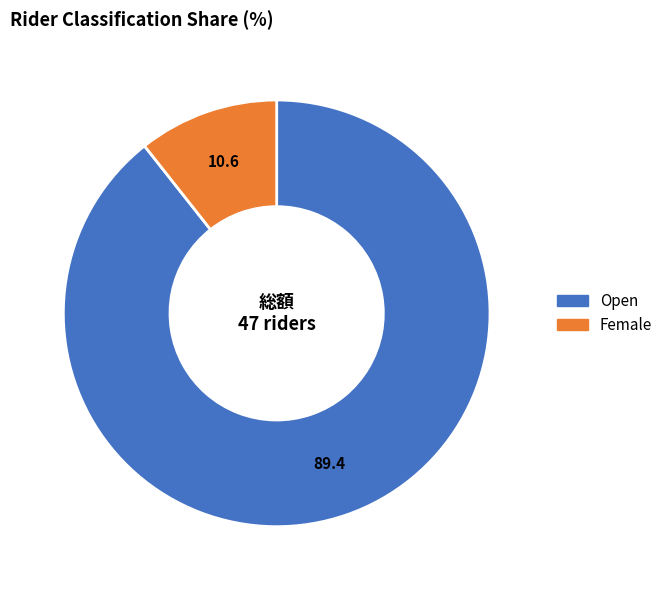

True or false: Female accounts for 5% of the total.

False